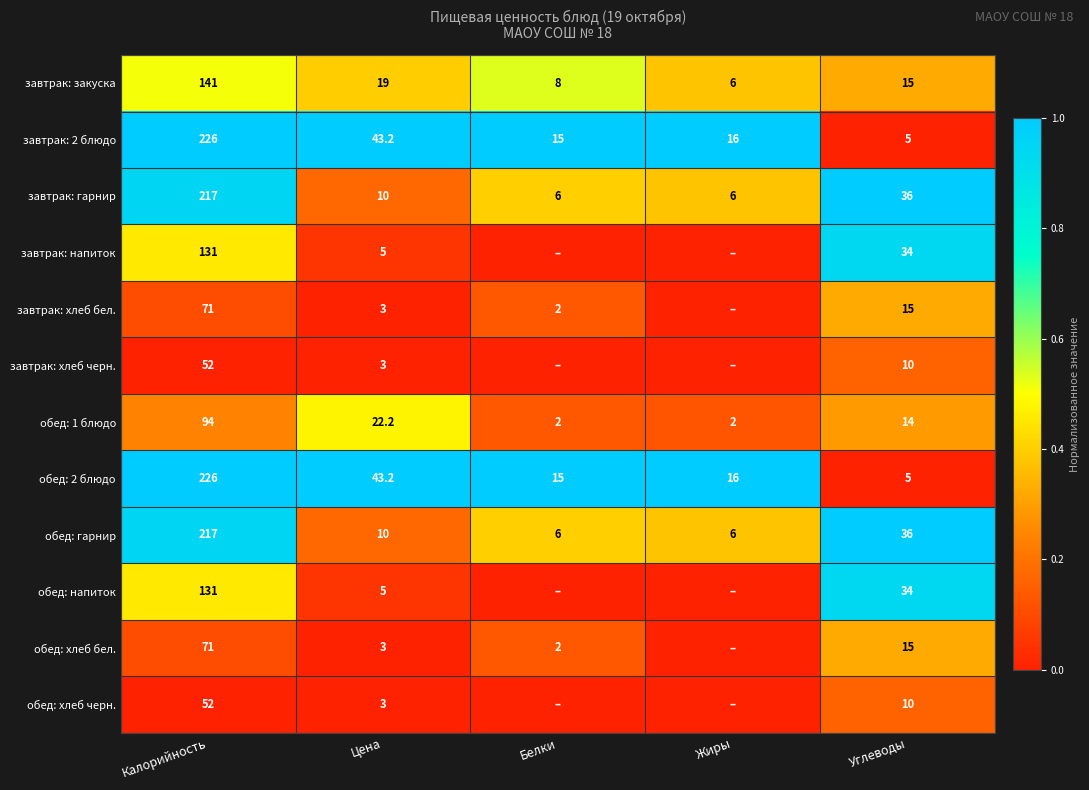

What is the difference between the обед: 2 блюдо values at Белки and Цена?

28.2